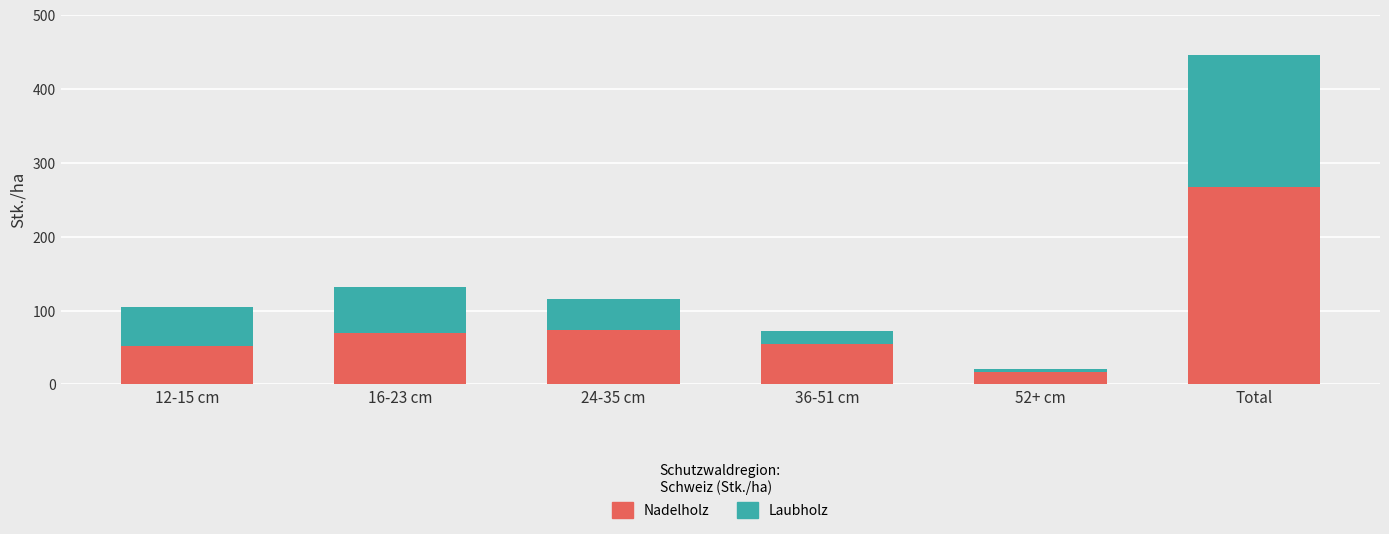

What is the total value across all series at 12-15 cm?

105